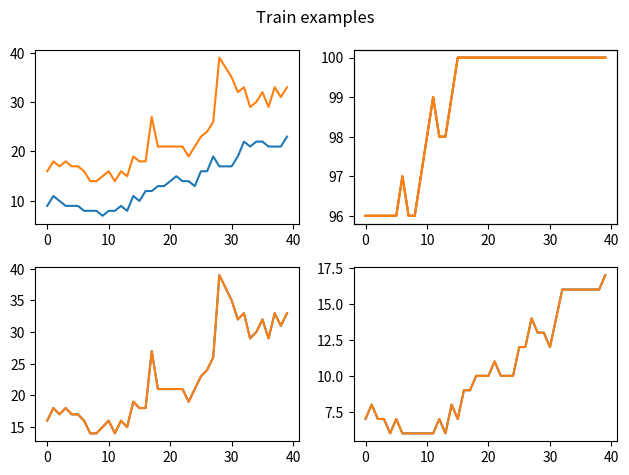

What is the label of the 32nd point from the right?

8